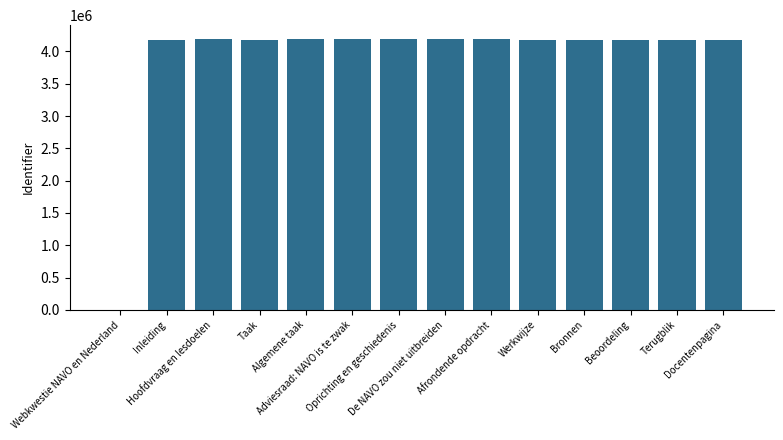

What is the maximum value shown in the chart?

4196483